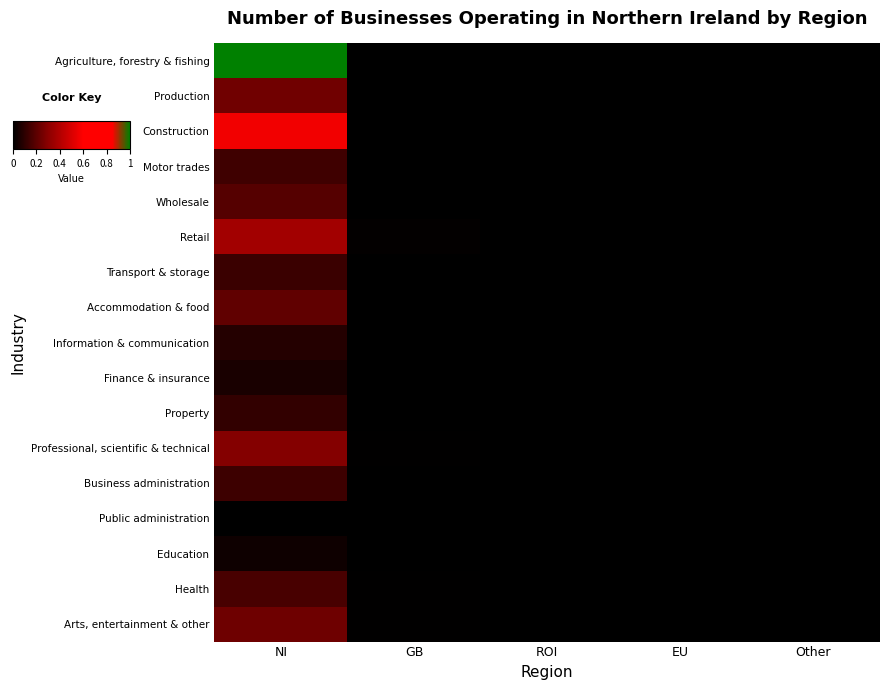

Reading left to right, extract all data points from this chart.

Agriculture, forestry & fishing: NI=1.0	GB=0.0	ROI=0.0	EU=0.0	Other=0.0
Production: NI=0.2	GB=0.0	ROI=0.0	EU=0.0	Other=0.0
Construction: NI=0.6	GB=0.0	ROI=0.0	EU=0.0	Other=0.0
Motor trades: NI=0.1	GB=0.0	ROI=0.0	EU=0.0	Other=0.0
Wholesale: NI=0.2	GB=0.0	ROI=0.0	EU=0.0	Other=0.0
Retail: NI=0.4	GB=0.0	ROI=0.0	EU=0.0	Other=0.0
Transport & storage: NI=0.1	GB=0.0	ROI=0.0	EU=0.0	Other=0.0
Accommodation & food: NI=0.2	GB=0.0	ROI=0.0	EU=0.0	Other=0.0
Information & communication: NI=0.1	GB=0.0	ROI=0.0	EU=0.0	Other=0.0
Finance & insurance: NI=0.1	GB=0.0	ROI=0.0	EU=0.0	Other=0.0
Property: NI=0.1	GB=0.0	ROI=0.0	EU=0.0	Other=0.0
Professional, scientific & technical: NI=0.3	GB=0.0	ROI=0.0	EU=0.0	Other=0.0
Business administration: NI=0.1	GB=0.0	ROI=0.0	EU=0.0	Other=0.0
Public administration: NI=0.0	GB=0.0	ROI=0.0	EU=0.0	Other=0.0
Education: NI=0.0	GB=0.0	ROI=0.0	EU=0.0	Other=0.0
Health: NI=0.2	GB=0.0	ROI=0.0	EU=0.0	Other=0.0
Arts, entertainment & other: NI=0.2	GB=0.0	ROI=0.0	EU=0.0	Other=0.0